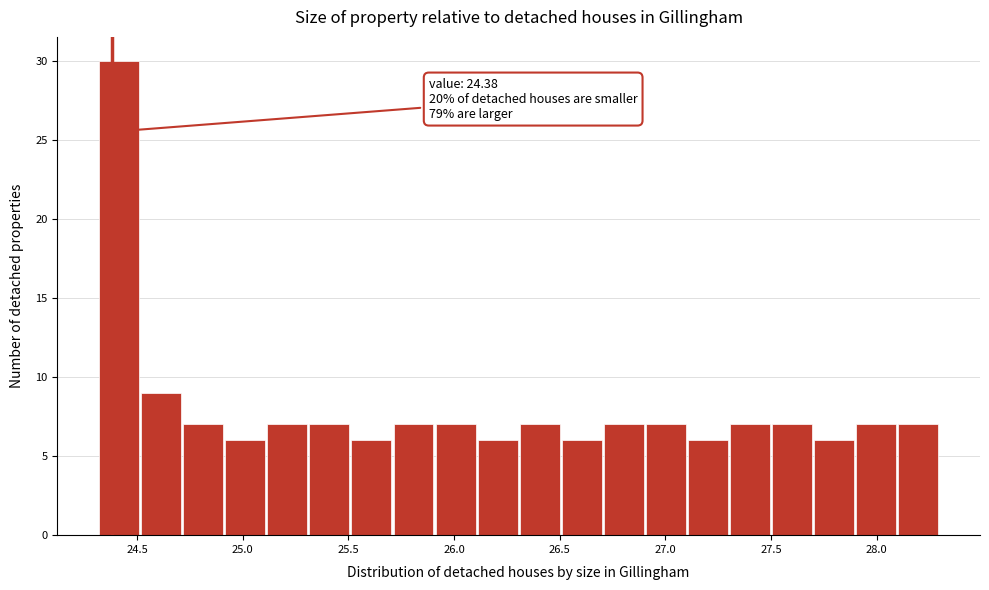

Read against the x-axis, roughly where is the centre of the tallest bar?

24.40